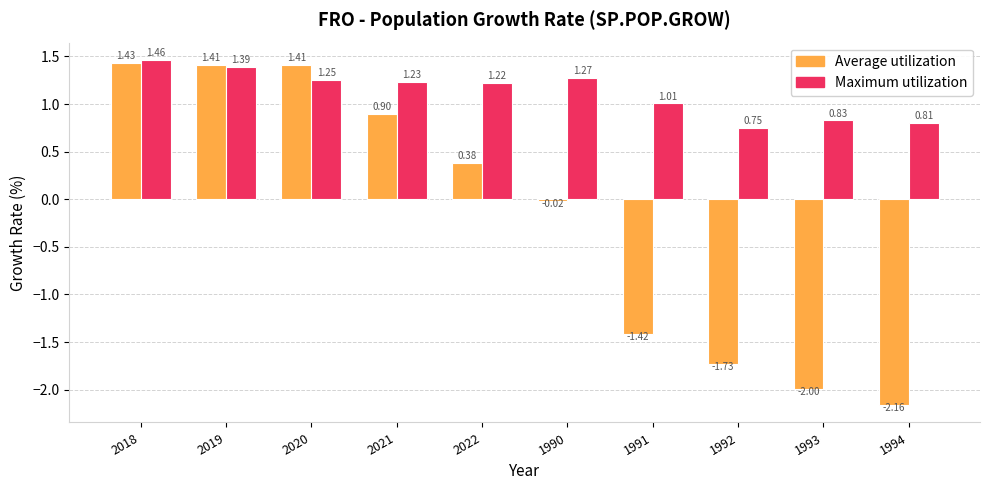

At 2020, list the series in order from largest to smallest.

Average utilization, Maximum utilization